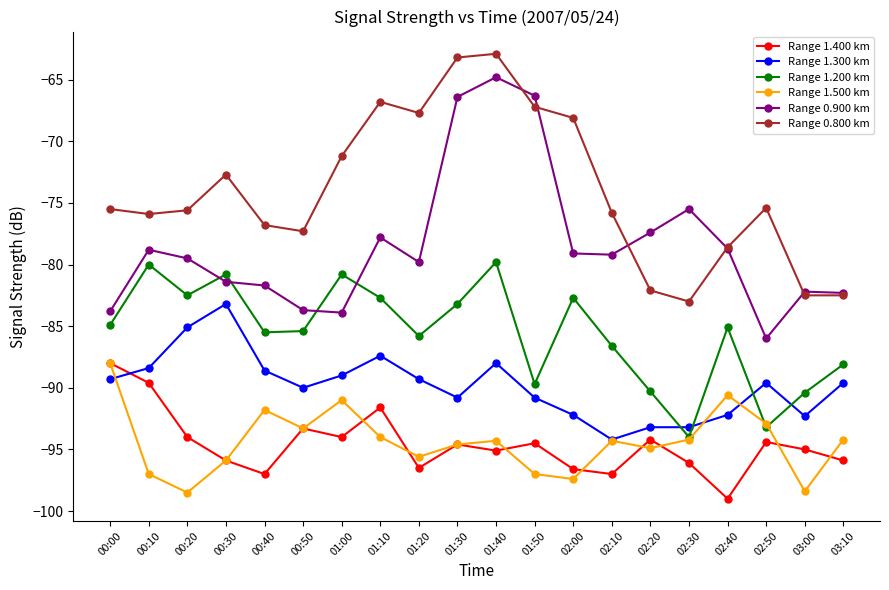

How many lines are shown in the chart?

6